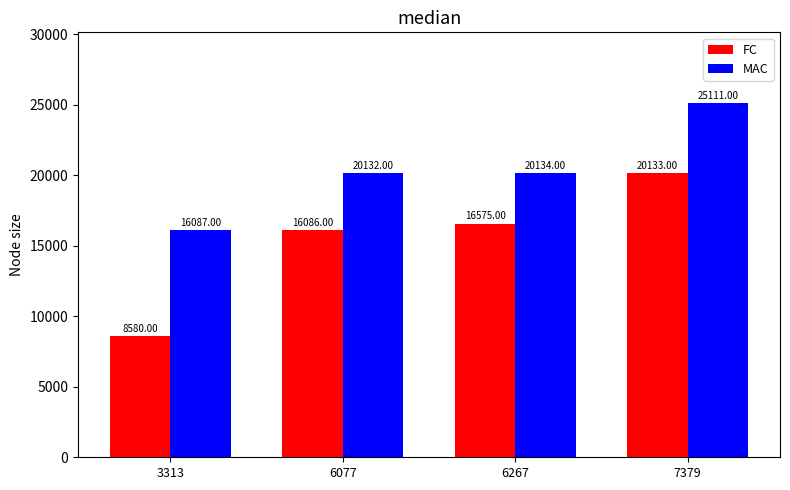

List the labels in order of FC value, smallest first.

3313, 6077, 6267, 7379